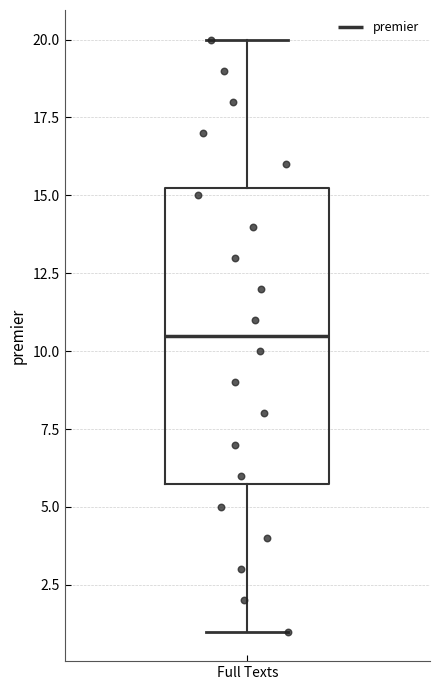

Where is the lower edge of the box for Full Texts on the y-axis? The values are not printed on the chart, so give them approximately, as read against the axis.

6.0